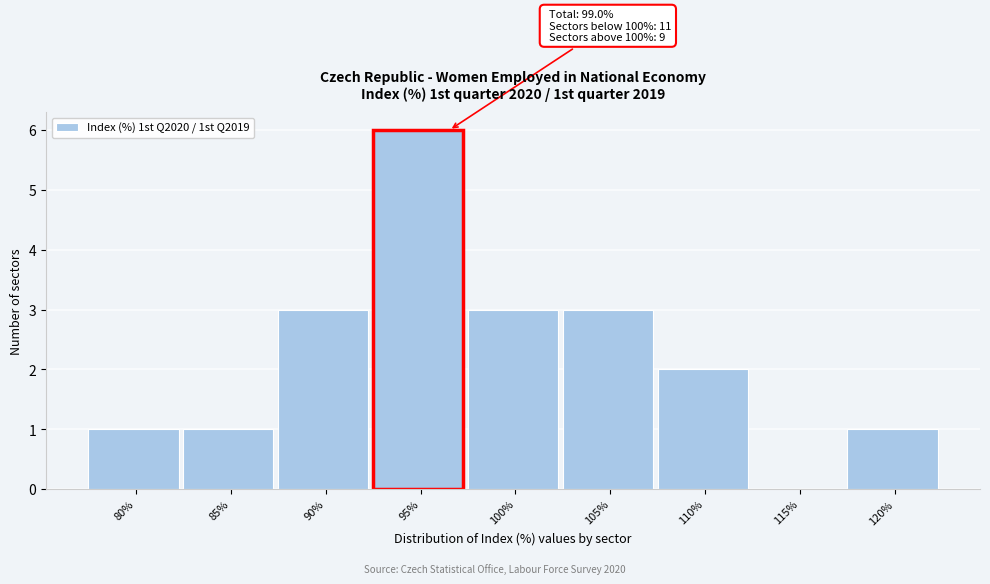

Reading left to right, what are all the values shown in this chart?

80%=1	85%=1	90%=3	95%=6	100%=3	105%=3	110%=2	115%=0	120%=1